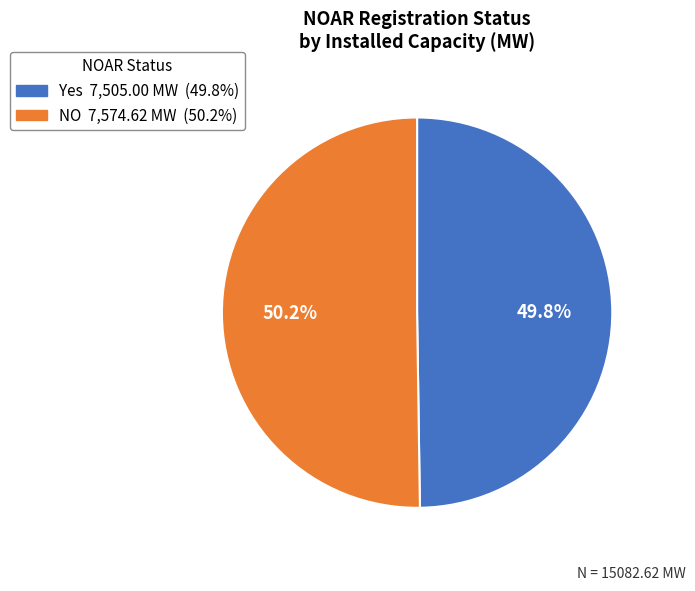

Combined, do NO and Yes account for over 50%?

Yes